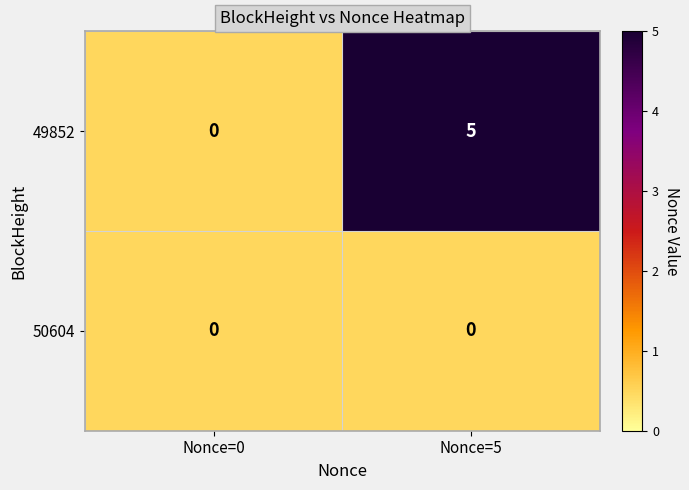

Reading left to right, what are all the values shown in this chart?

49852: 0	5
50604: 0	0